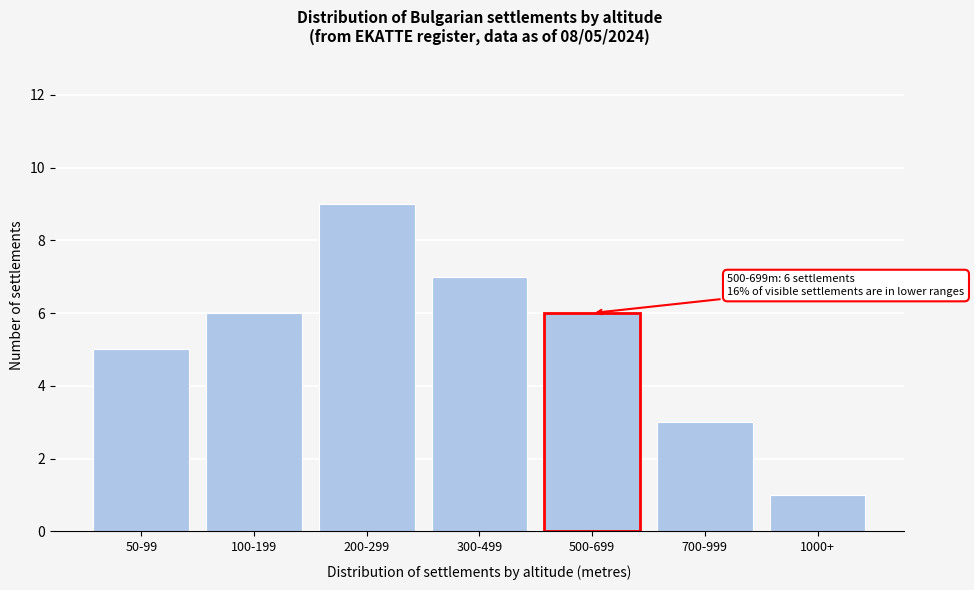

Reading left to right, what are all the values shown in this chart?

5	6	9	7	6	3	1